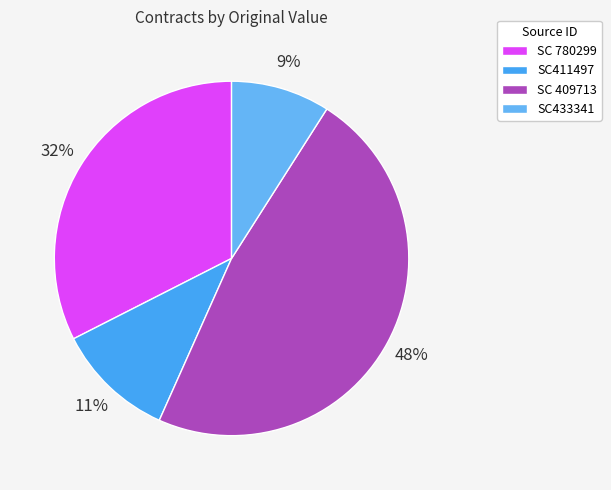

Between SC 409713 and SC433341, which is larger?

SC 409713